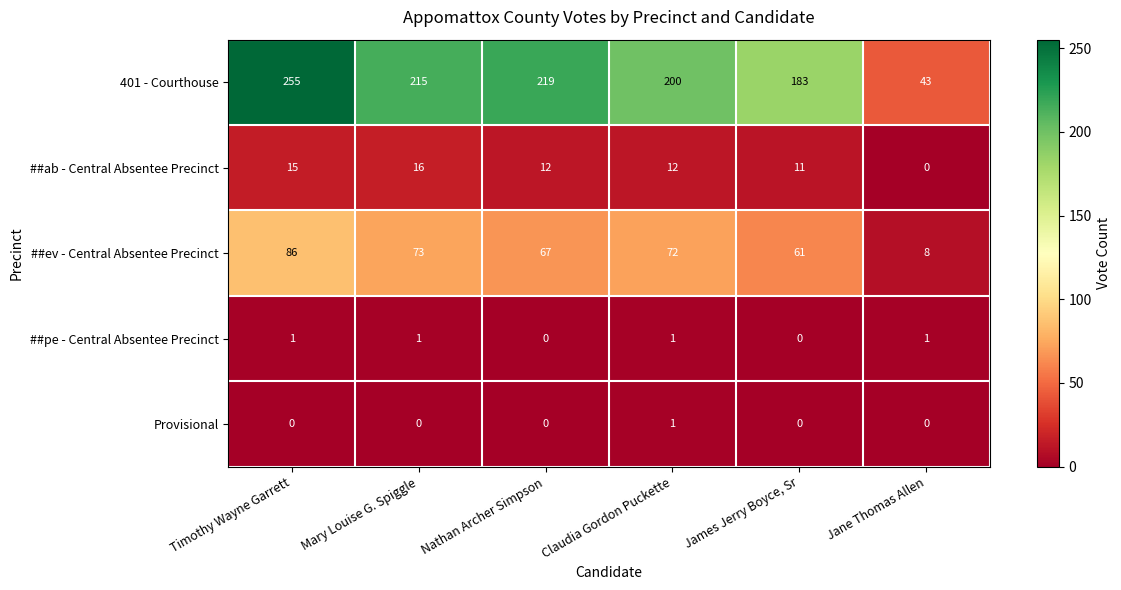

Rank the series at Timothy Wayne Garrett from highest to lowest value.

401 - Courthouse, ##ev - Central Absentee Precinct, ##ab - Central Absentee Precinct, ##pe - Central Absentee Precinct, Provisional